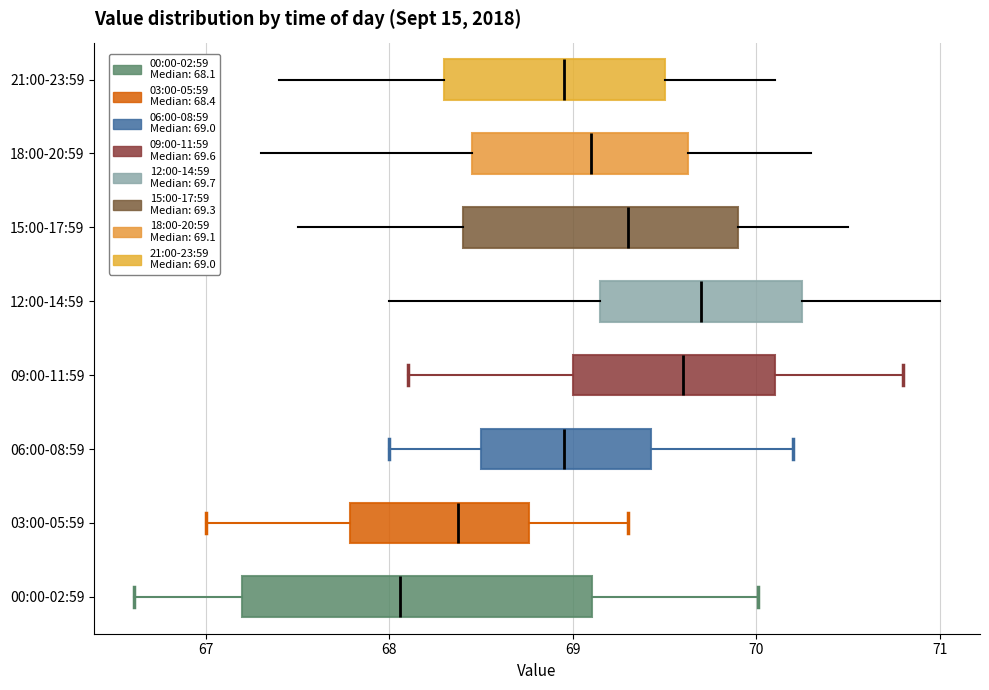

Reading bottom to top, read every box against the x-axis: the position of its median line, the range the box covers, and the ends of its whiskers. The values are not printed on the chart, so give them approximately, as read against the axis.

00:00-02:59: median 68.1, box 67.2 to 69.1, whiskers 66.6 to 70.0
03:00-05:59: median 68.4, box 67.8 to 68.8, whiskers 67.0 to 69.3
06:00-08:59: median 69.0, box 68.5 to 69.4, whiskers 68.0 to 70.2
09:00-11:59: median 69.6, box 69.0 to 70.1, whiskers 68.1 to 70.8
12:00-14:59: median 69.7, box 69.2 to 70.3, whiskers 68.0 to 71.0
15:00-17:59: median 69.3, box 68.4 to 69.9, whiskers 67.5 to 70.5
18:00-20:59: median 69.1, box 68.5 to 69.6, whiskers 67.3 to 70.3
21:00-23:59: median 69.0, box 68.3 to 69.5, whiskers 67.4 to 70.1